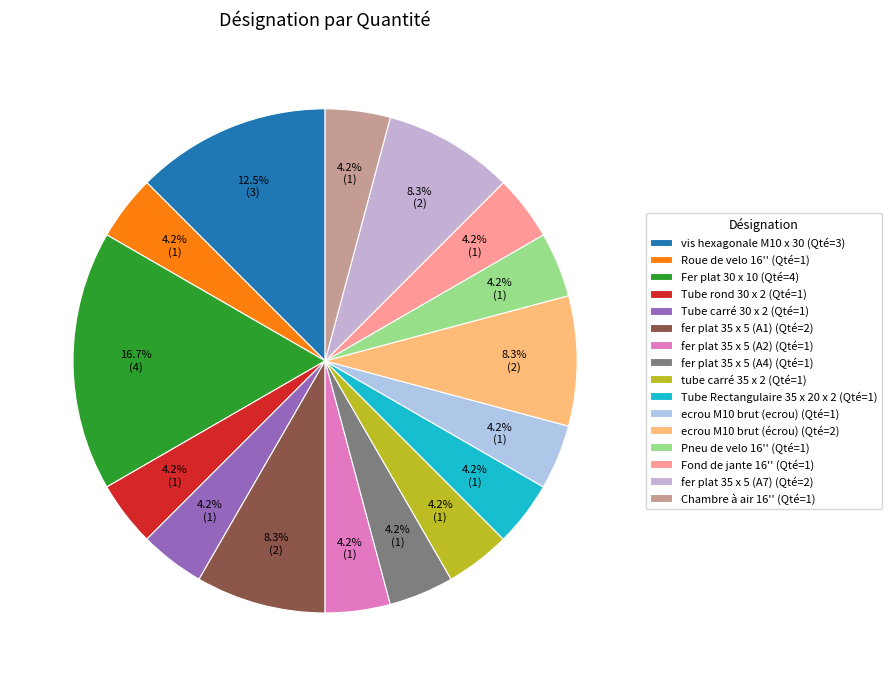

What is the smallest slice in the pie chart?

Roue de velo 16''